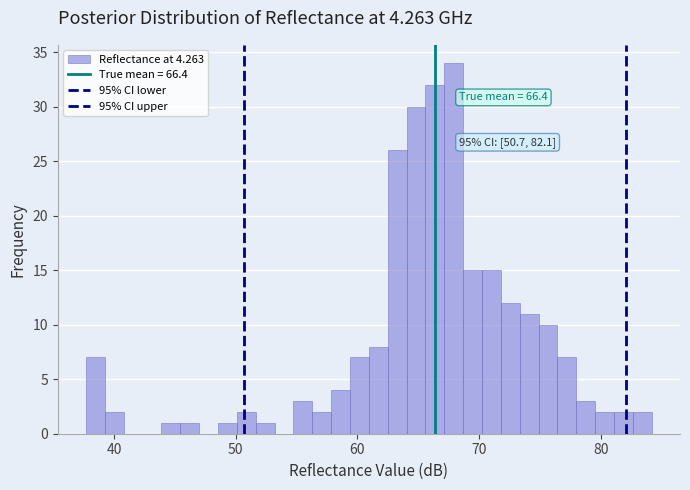

Read against the x-axis, roughly where is the centre of the tallest bar?

68